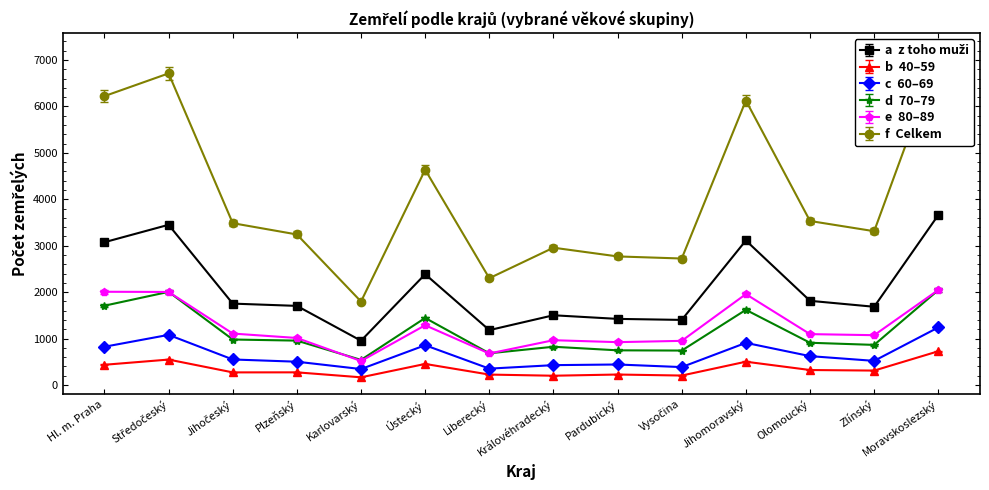

Reading left to right, extract all data points from this chart.

z toho muži: Hl. m. Praha=3075.0	Středočeský=3450.0	Jihočeský=1753.0	Plzeňský=1704.0	Karlovarský=954.0	Ústecký=2386.0	Liberecký=1182.0	Královéhradecký=1502.0	Pardubický=1424.0	Vysočina=1402.0	Jihomoravský=3112.0	Olomoucký=1813.0	Zlínský=1685.0	Moravskoslezský=3661.0
40–59: Hl. m. Praha=427.3	Středočeský=537.0	Jihočeský=266.6	Plzeňský=267.5	Karlovarský=162.7	Ústecký=444.9	Liberecký=220.5	Královéhradecký=196.0	Pardubický=221.5	Vysočina=199.9	Jihomoravský=492.0	Olomoucký=316.5	Zlínský=304.8	Moravskoslezský=712.5
60–69: Hl. m. Praha=824.0	Středočeský=1080.0	Jihočeský=550.0	Plzeňský=502.0	Karlovarský=344.0	Ústecký=857.0	Liberecký=353.0	Královéhradecký=428.0	Pardubický=442.0	Vysočina=386.0	Jihomoravský=908.0	Olomoucký=622.0	Zlínský=520.0	Moravskoslezský=1240.0
70–79: Hl. m. Praha=1673.8	Středočeský=1965.9	Jihočeský=960.4	Plzeňský=936.9	Karlovarský=530.2	Ústecký=1415.1	Liberecký=669.3	Královéhradecký=807.5	Pardubický=732.1	Vysočina=727.2	Jihomoravský=1586.6	Olomoucký=891.8	Zlínský=846.7	Moravskoslezský=2003.1
80–89: Hl. m. Praha=2008.0	Středočeský=2004.0	Jihočeský=1108.0	Plzeňský=1013.0	Karlovarský=517.0	Ústecký=1287.0	Liberecký=679.0	Královéhradecký=965.0	Pardubický=923.0	Vysočina=951.0	Jihomoravský=1957.0	Olomoucký=1096.0	Zlínský=1073.0	Moravskoslezský=2047.0
Celkem: Hl. m. Praha=6221.0	Středočeský=6710.0	Jihočeský=3485.0	Plzeňský=3242.0	Karlovarský=1798.0	Ústecký=4635.0	Liberecký=2300.0	Královéhradecký=2957.0	Pardubický=2769.0	Vysočina=2724.0	Jihomoravský=6126.0	Olomoucký=3532.0	Zlínský=3312.0	Moravskoslezský=7084.0